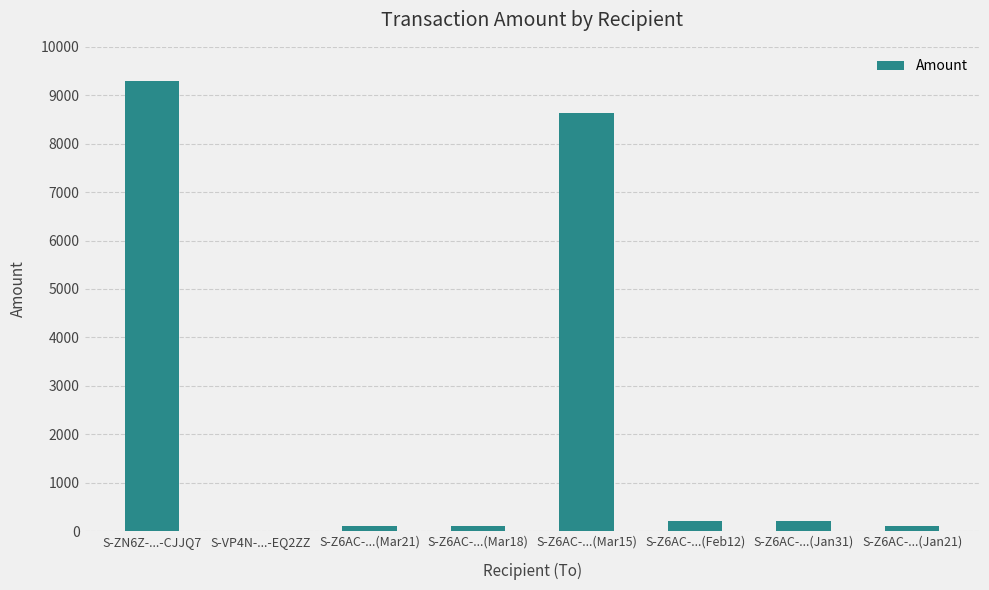

What is the greatest value displayed?

9300.0